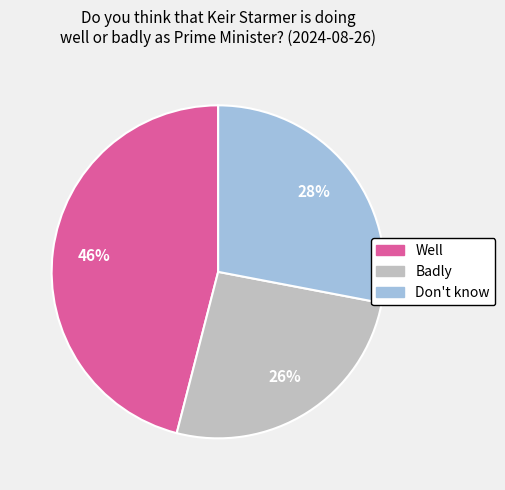

Does any single category account for the majority?

No